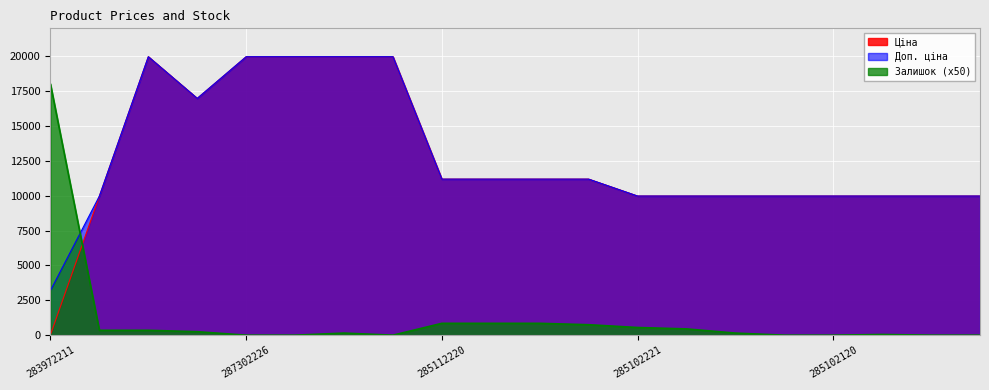

Is it true that Ціна equals 7814.3 at 287302223?

False